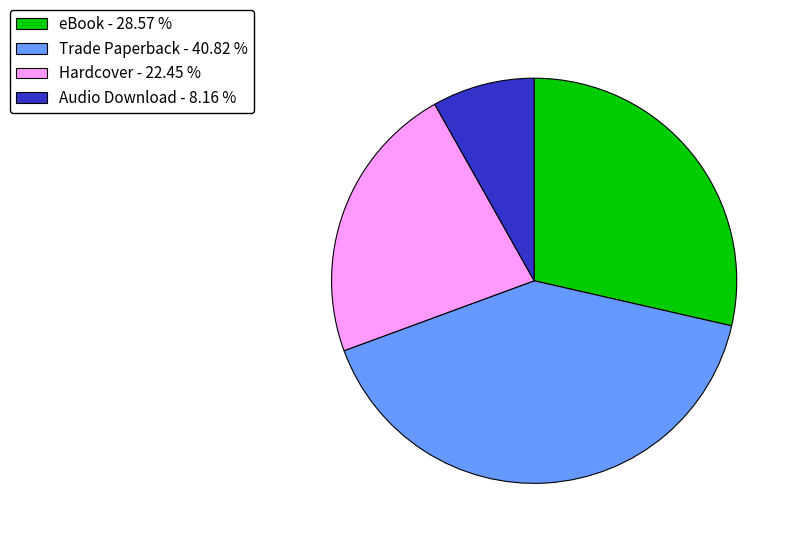

Is it true that Audio Download is 8% of the pie?

True